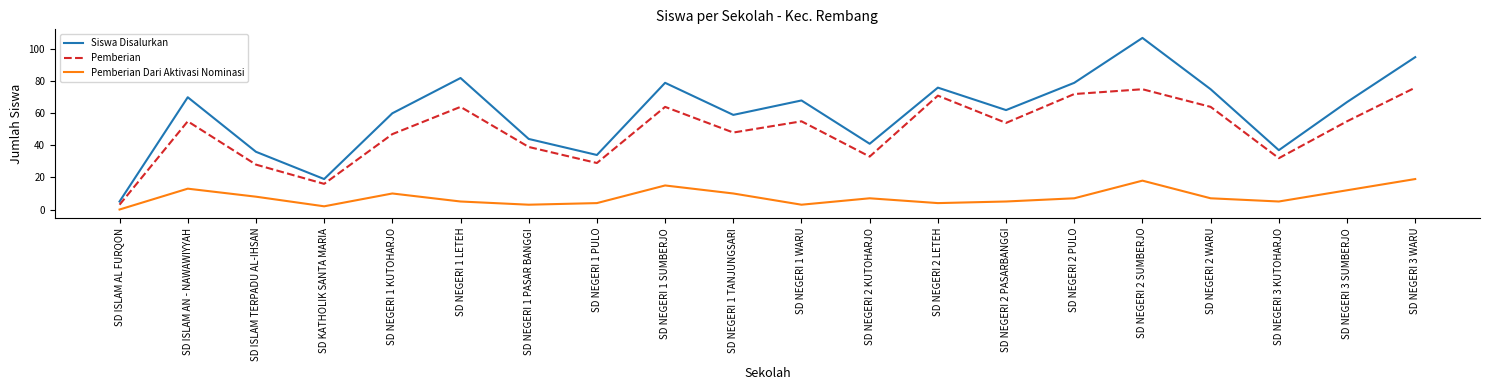

At which label is Pemberian closest to 39?

SD NEGERI 1 PASAR BANGGI